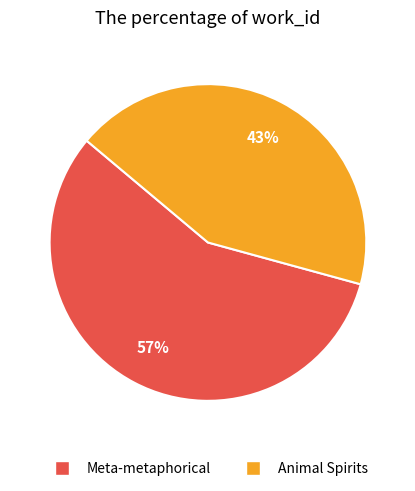

True or false: Meta-metaphorical accounts for 43% of the total.

False